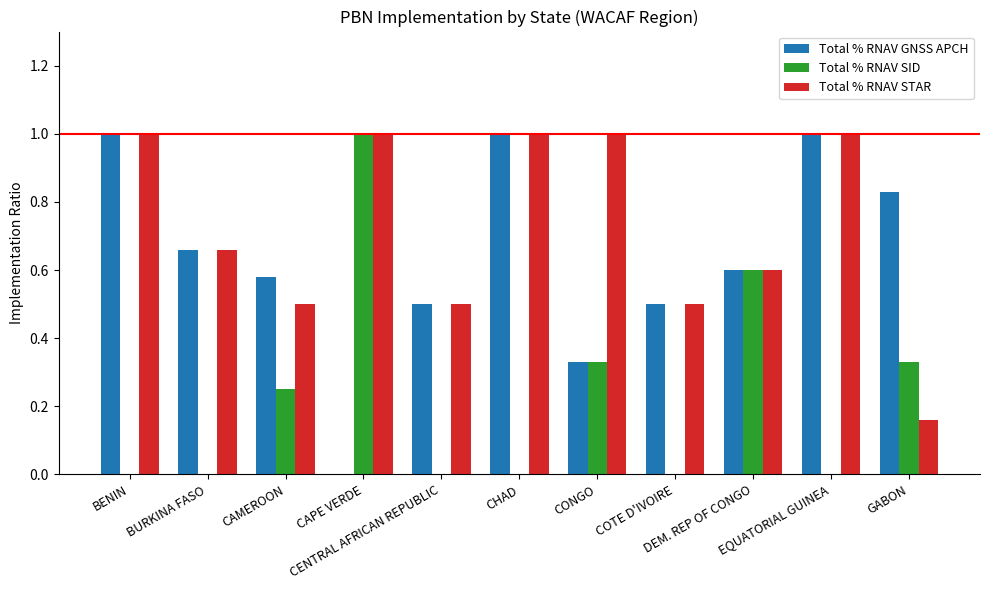

What is the sum of all Total % RNAV SID values?

2.5